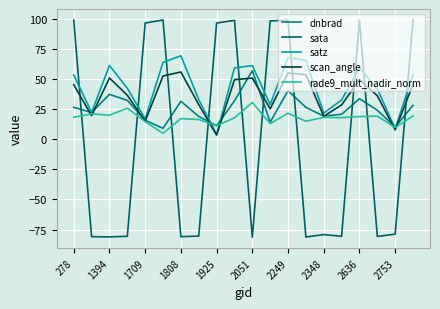

How many intersections are there between satz and sata?

10